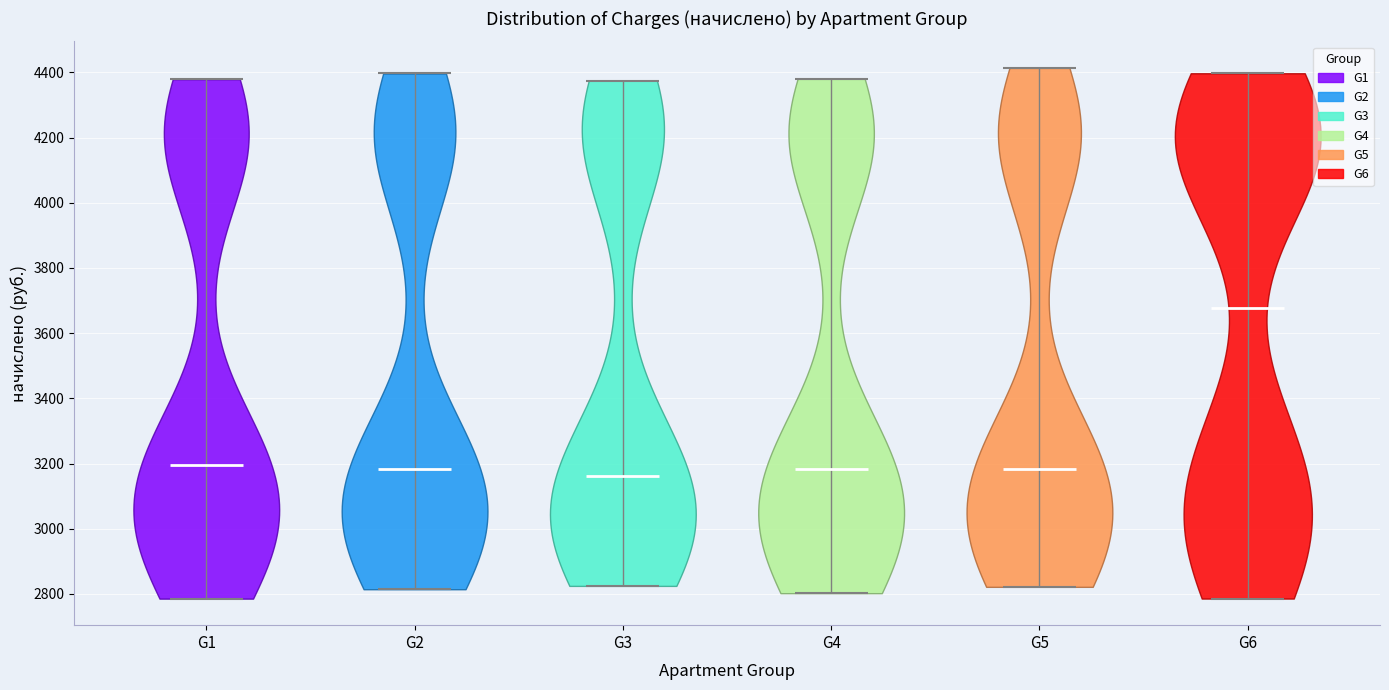

Which violin has the highest median line?

G6